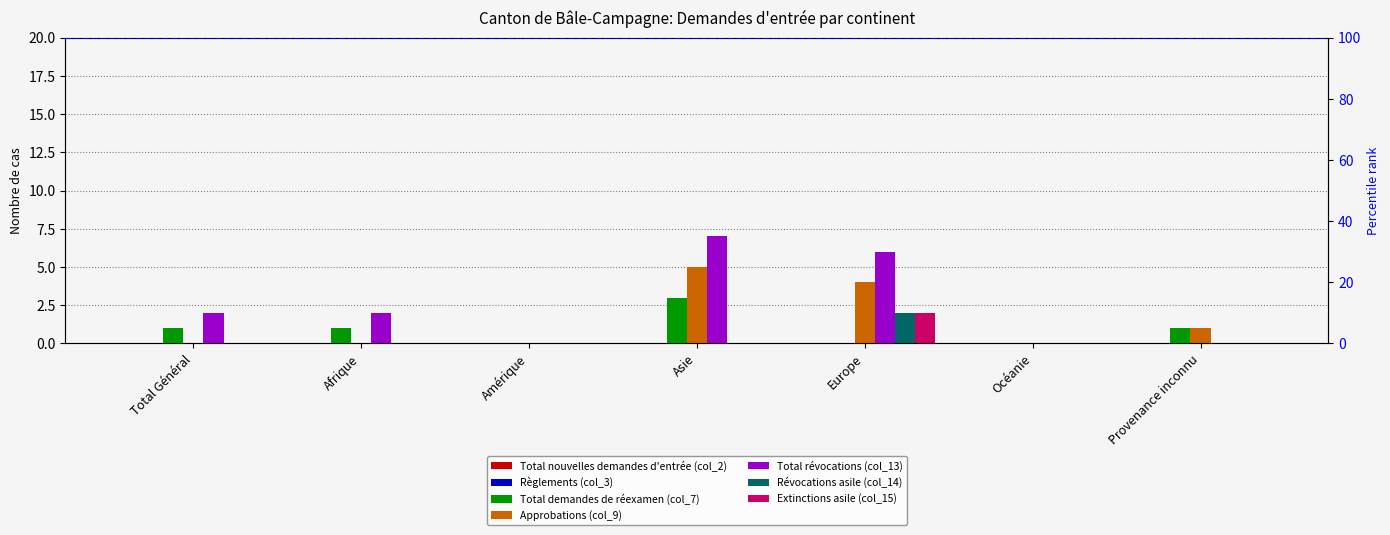

Reading left to right, extract all data points from this chart.

Total demandes de réexamen (col_7): 1	1	0	3	0	0	1
Approbations (col_9): 0	0	0	5	4	0	1
Total révocations (col_13): 2	2	0	7	6	0	0
Révocations asile (col_14): 0	0	0	0	2	0	0
Extinctions asile (col_15): 0	0	0	0	2	0	0